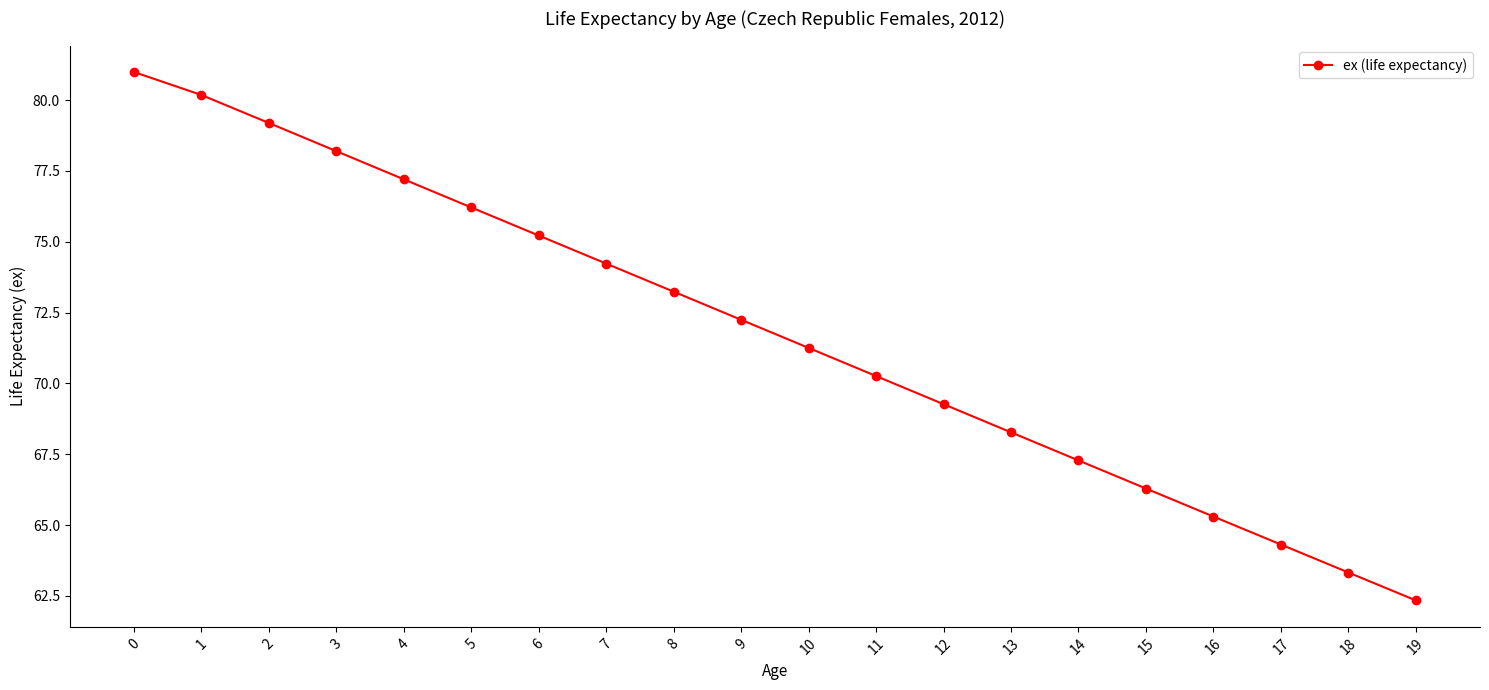

The chart shows a value of 107.5 at 5. True or false?

False